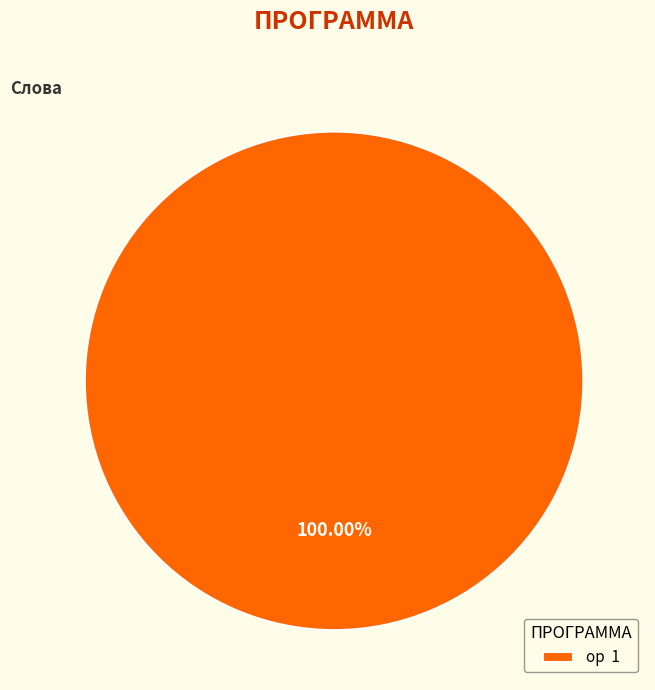

Does ор 1 represent more than half of the total?

Yes